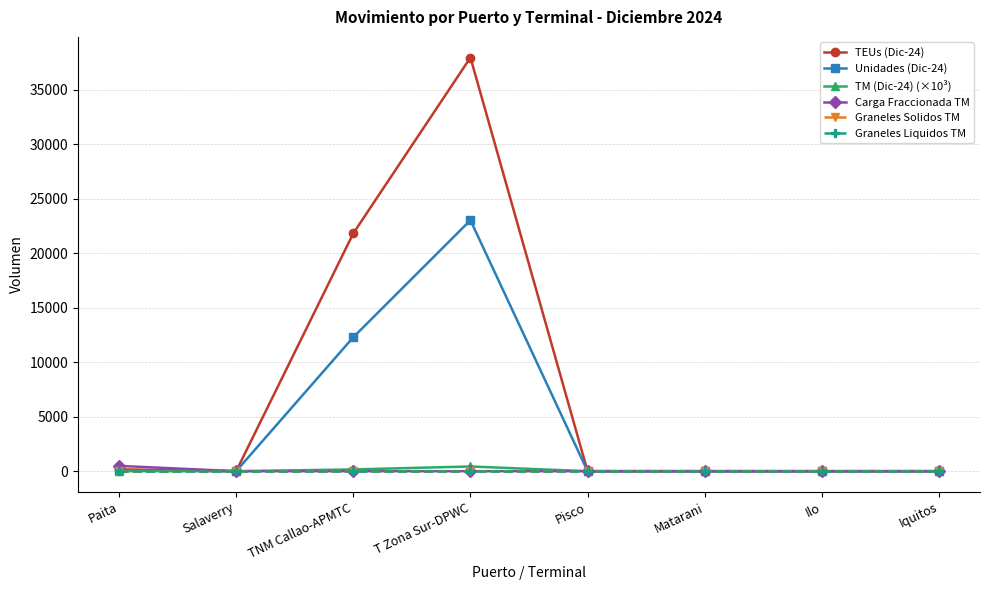

True or false: Graneles Solidos TM and Carga Fraccionada TM intersect in this chart.

False